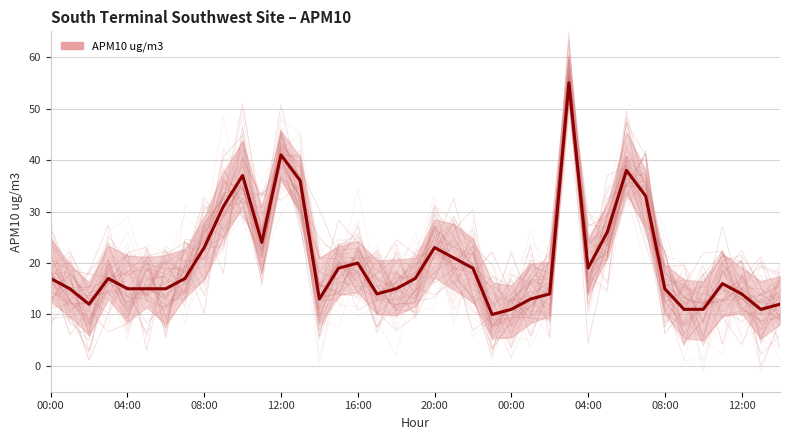

True or false: the data has more than 1 interior local peaks.

True